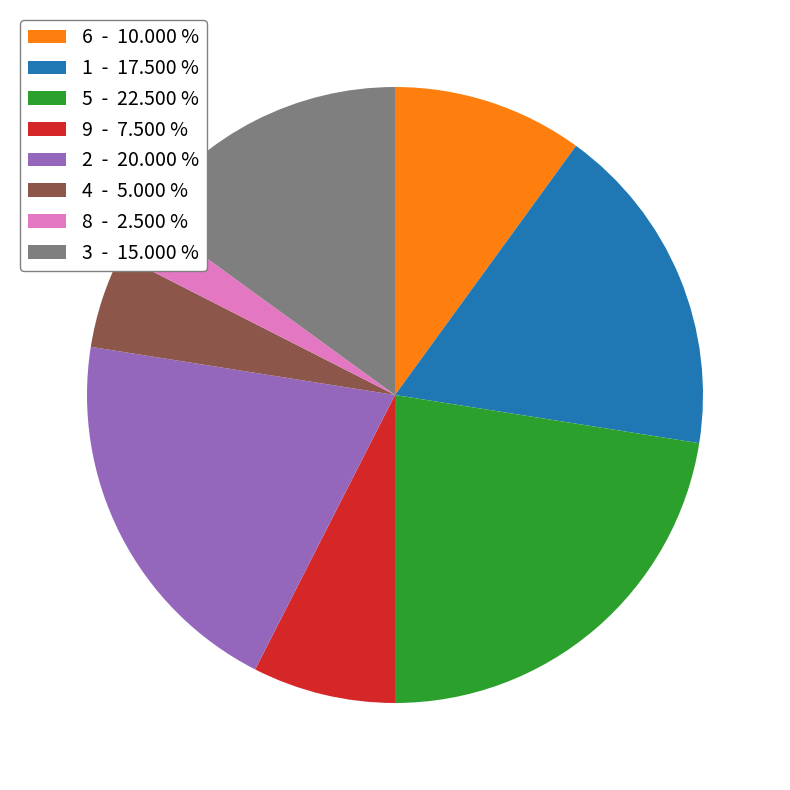

Combined, do 6 - 10.000 % and 5 - 22.500 % account for over 50%?

No